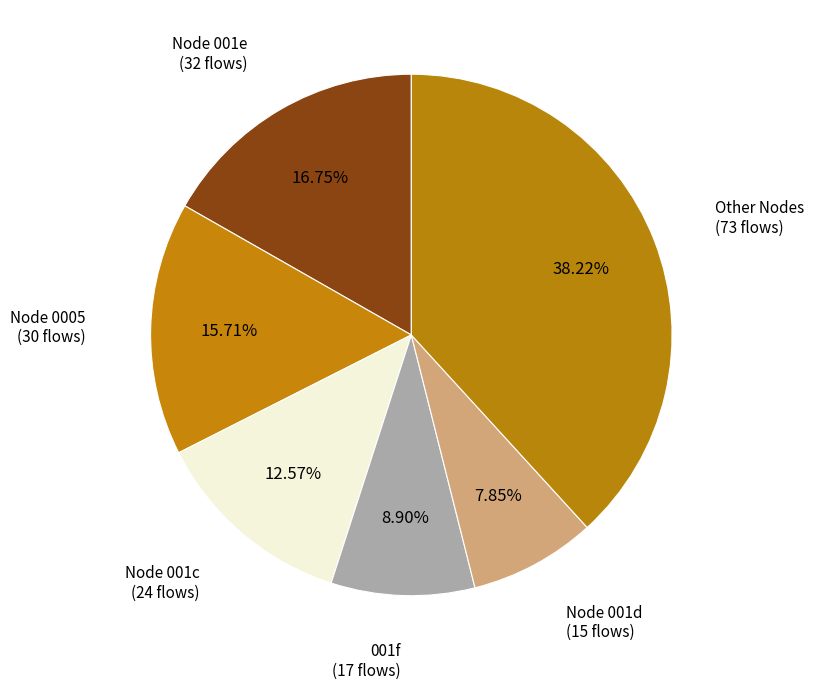

How many slices are in this pie chart?

6